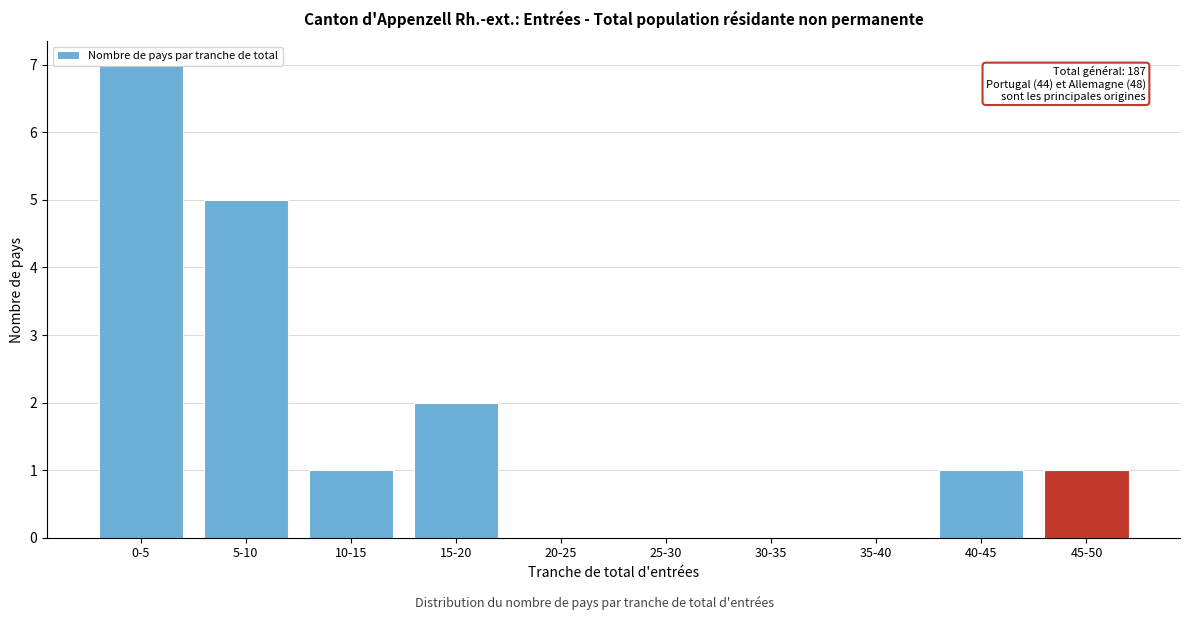

At which category does the chart reach its peak across all series?

0-5